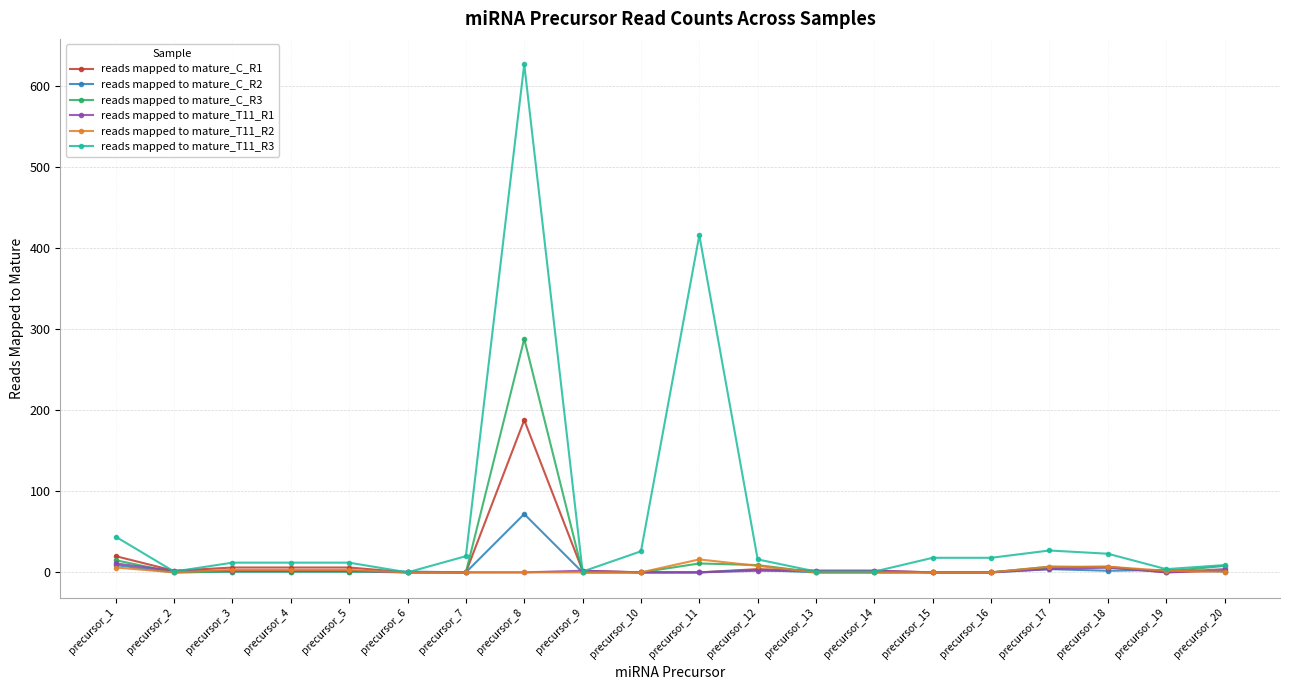

What is the difference between the maximum and minimum values in the reads mapped to mature_C_R2 series?

72